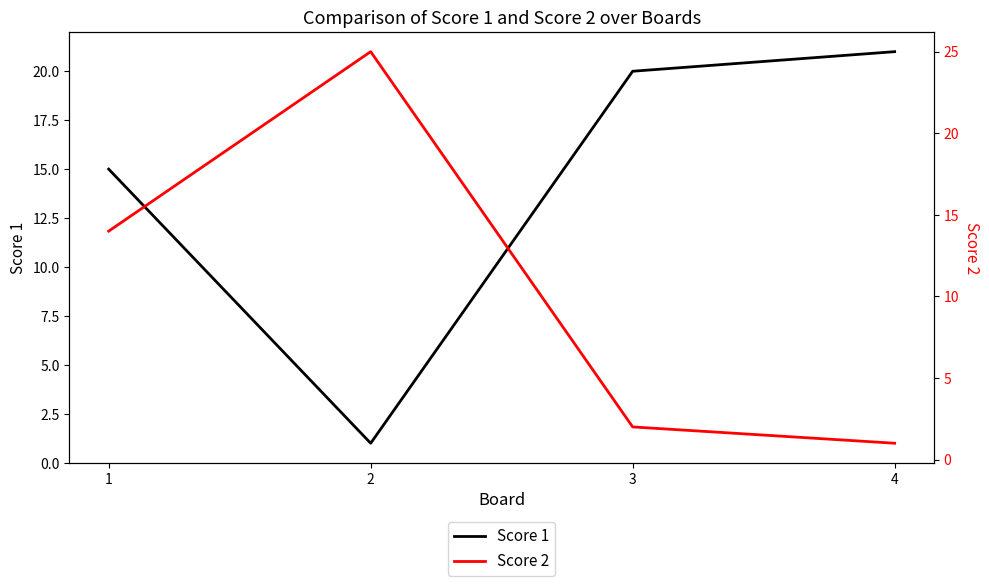

What is the sum of the Score 2 values at 3 and 2?

27